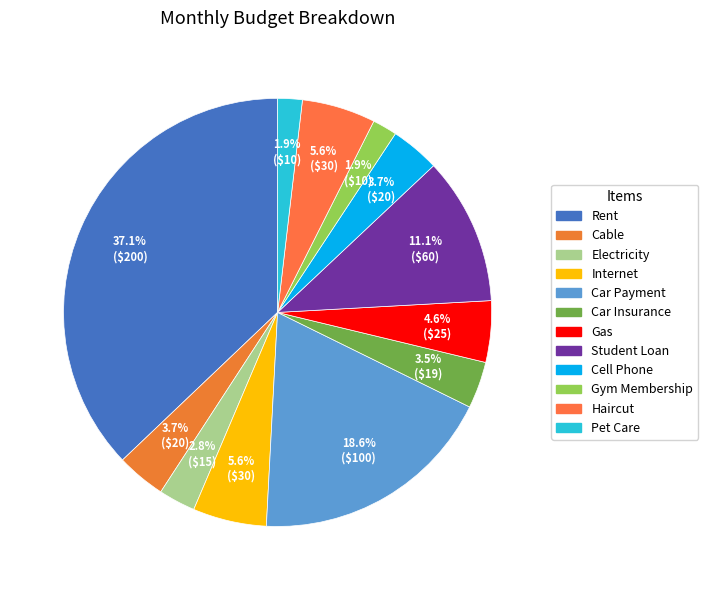

Which category has the smallest portion of the pie?

Gym Membership